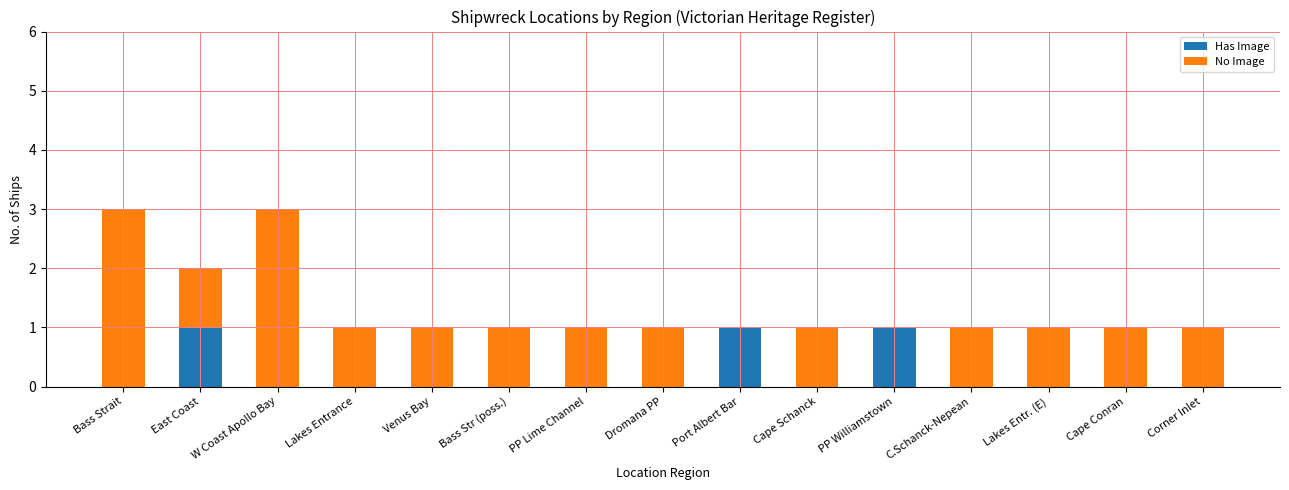

What is the sum of all Has Image values?

3